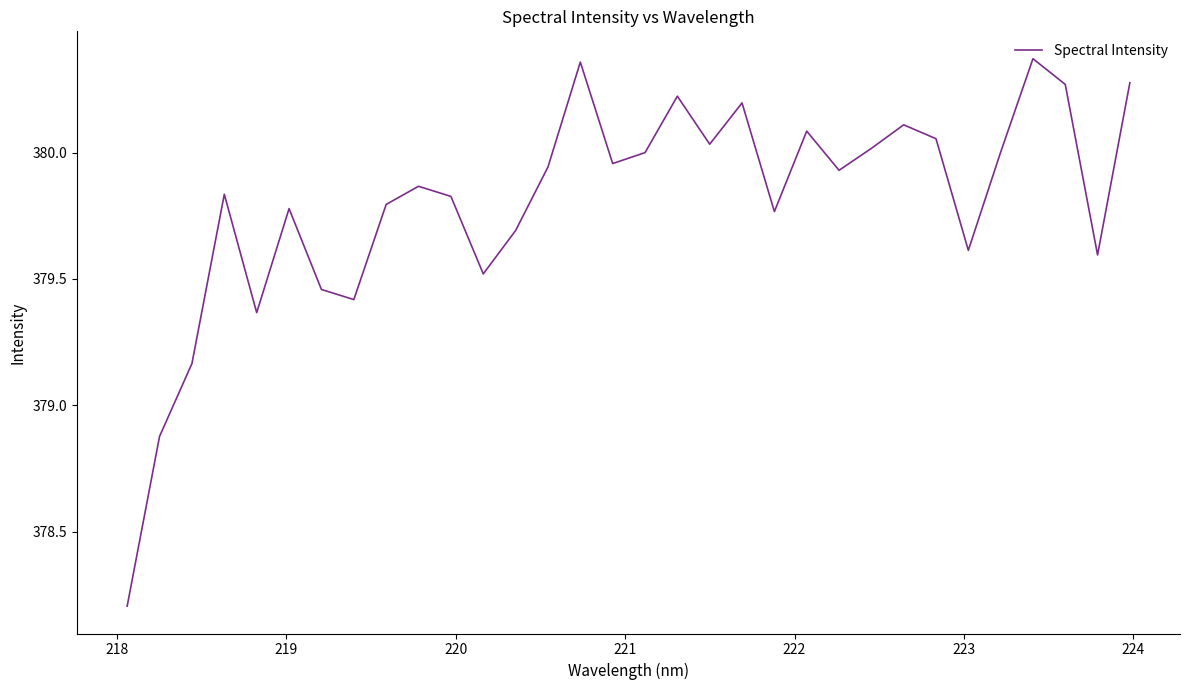

True or false: the data has more than 1 interior local peaks.

True